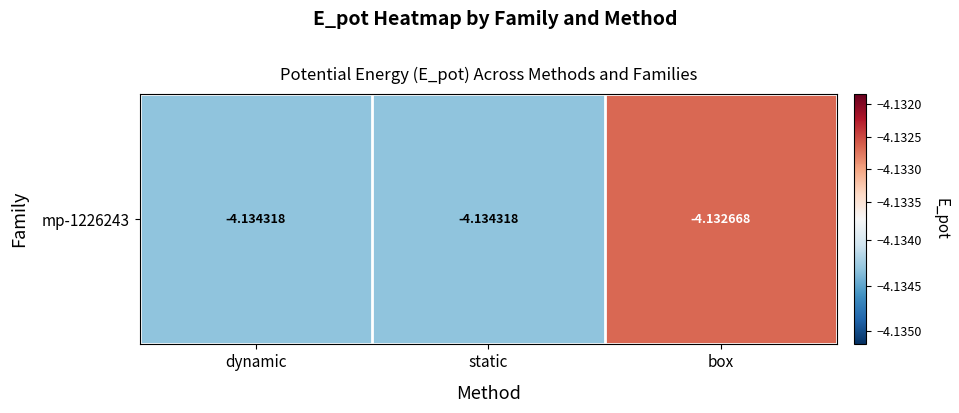

How many series are shown in this chart?

1